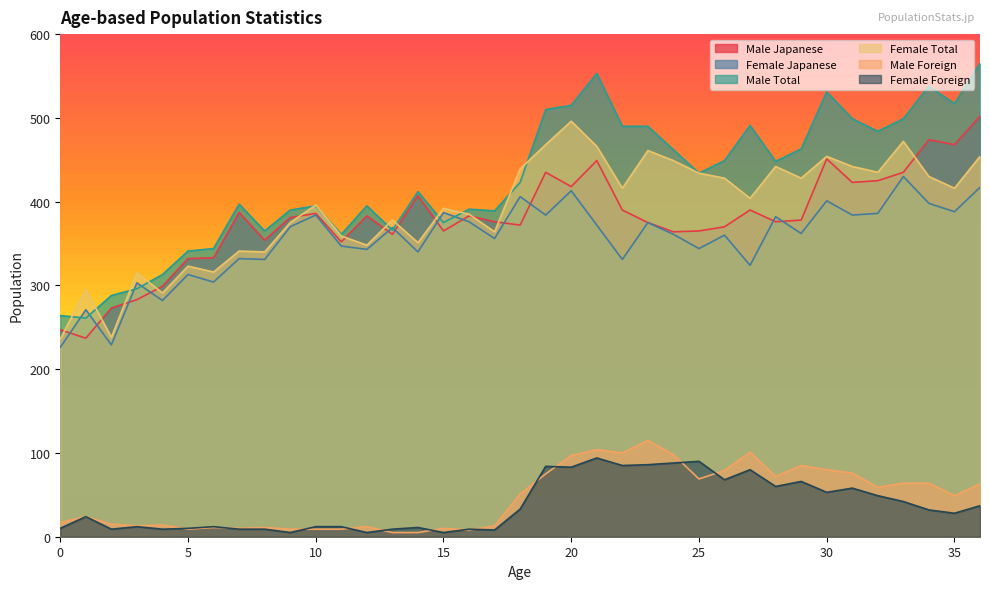

True or false: Female Total and Female Foreign cross at least once.

False